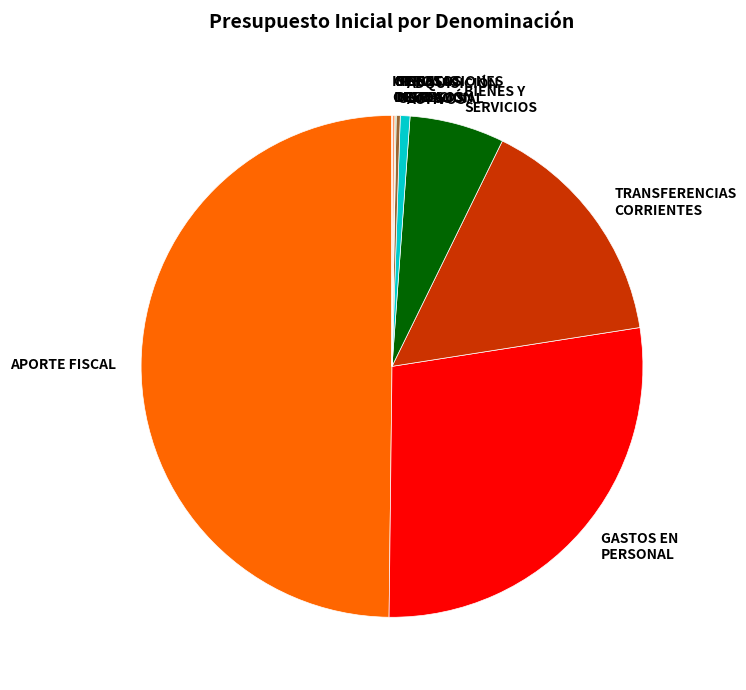

Is the sum of GASTOS EN PERSONAL and APORTE FISCAL greater than half?

Yes